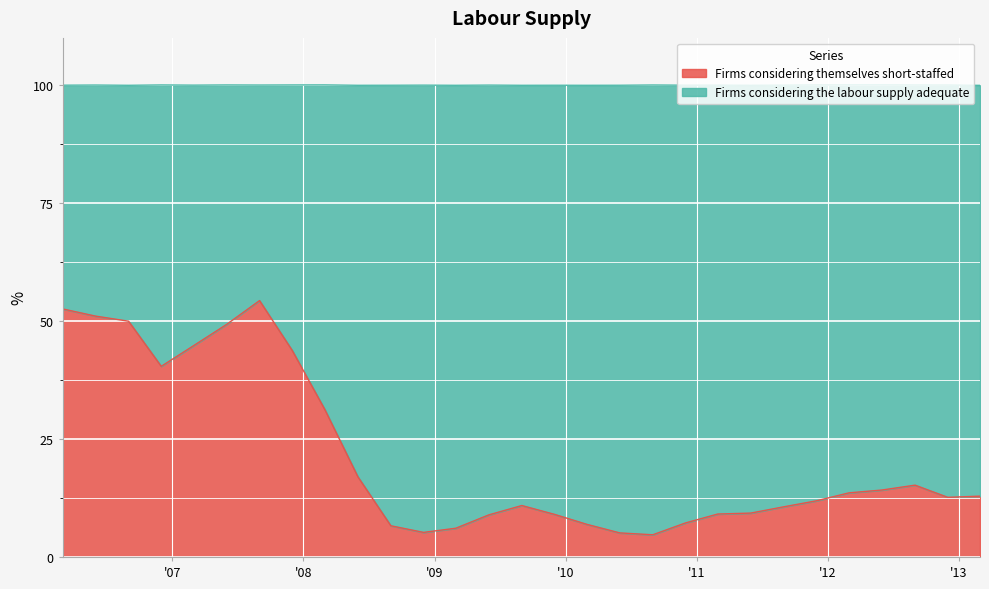

Reading left to right, list all the values displayed in this chart.

2006-03-01=52.6	2006-06-01=51.0	2006-09-01=50.0	2006-12-01=40.4	2007-03-01=44.8	2007-06-01=49.3	2007-09-01=54.3	2007-12-01=43.8	2008-03-01=31.2	2008-06-01=17.0	2008-09-01=6.6	2008-12-01=5.2	2009-03-01=6.1	2009-06-01=8.9	2009-09-01=10.9	2009-12-01=9.0	2010-03-01=6.9	2010-06-01=5.1	2010-09-01=4.7	2010-12-01=7.2	2011-03-01=9.1	2011-06-01=9.3	2011-09-01=10.6	2011-12-01=11.9	2012-03-01=13.6	2012-06-01=14.2	2012-09-01=15.2	2012-12-01=12.6	2013-03-01=12.9